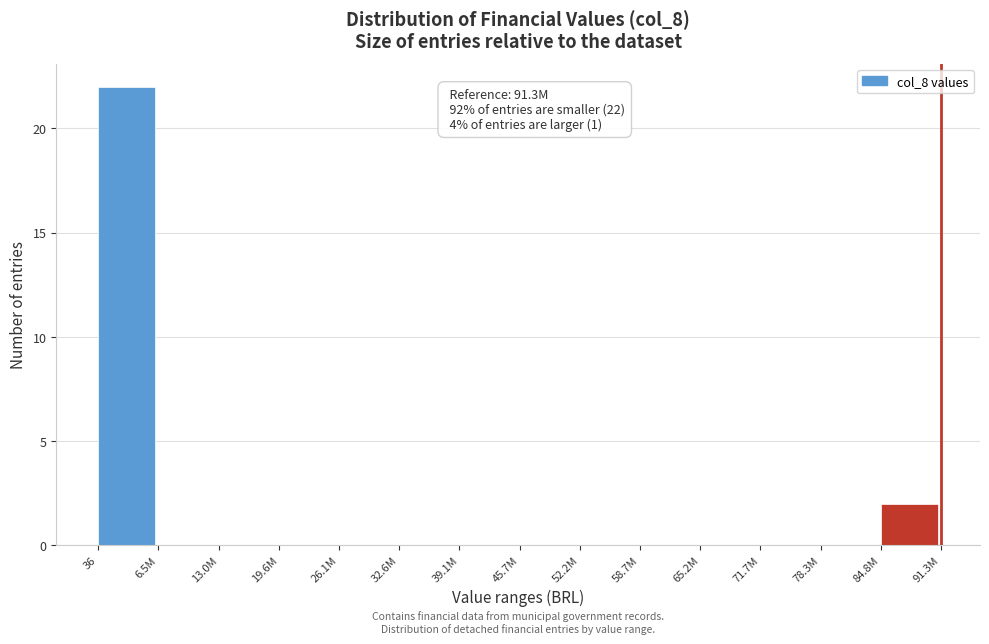

Reading right to left, list all the values displayed in this chart.

84.8M=2	78.3M=0	71.7M=0	65.2M=0	58.7M=0	52.2M=0	45.7M=0	39.1M=0	32.6M=0	26.1M=0	19.6M=0	13.0M=0	6.5M=0	36=22